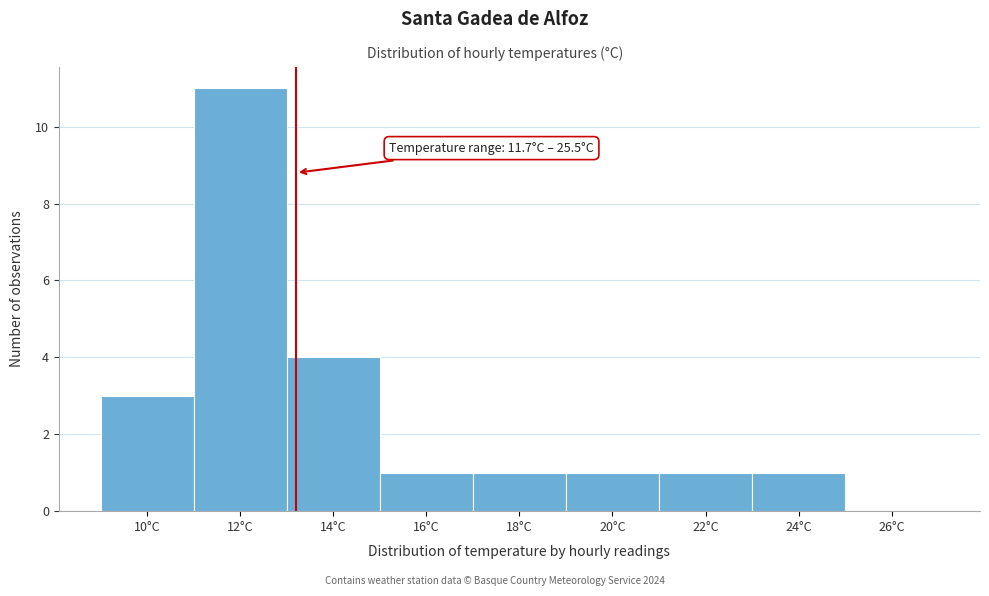

Reading right to left, extract all data points from this chart.

26°C=0	24°C=1	22°C=1	20°C=1	18°C=1	16°C=1	14°C=4	12°C=11	10°C=3